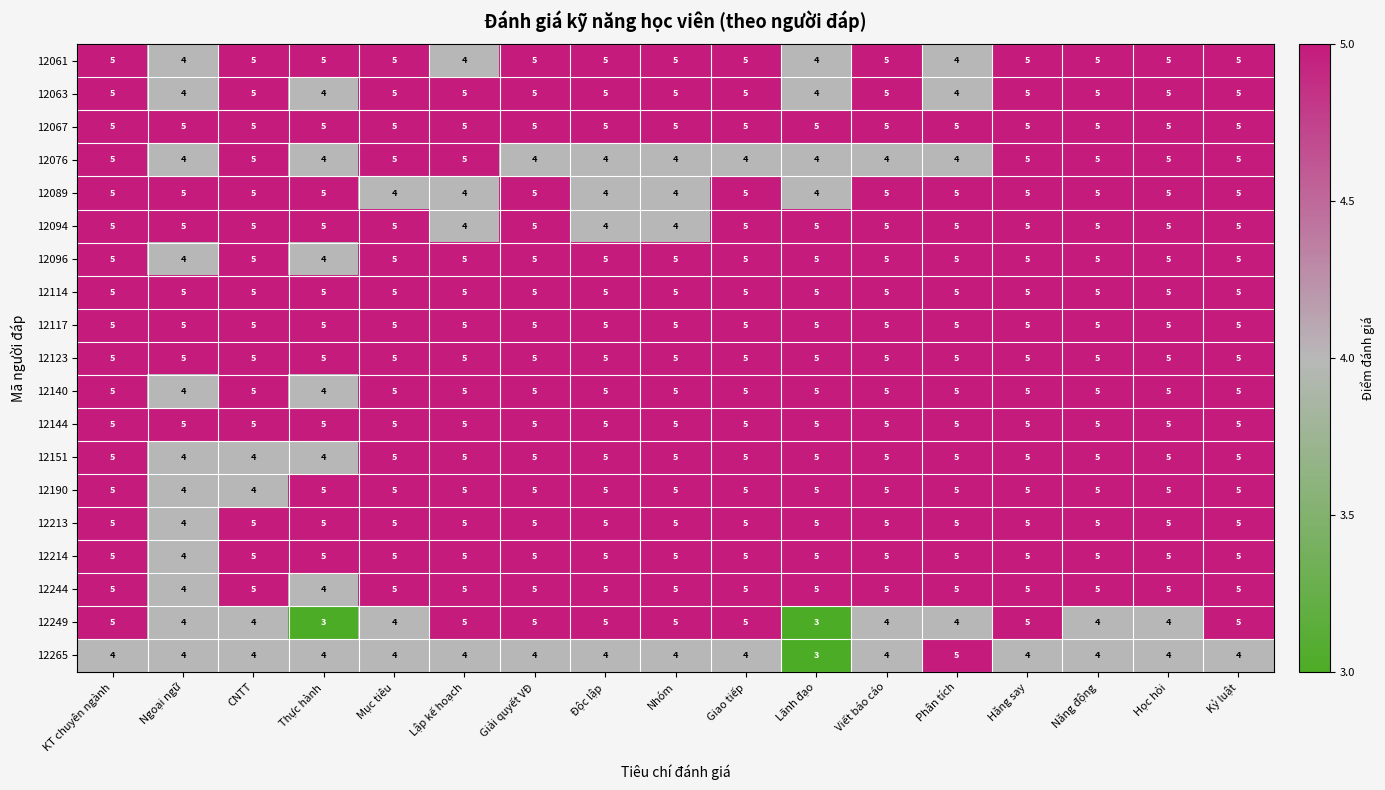

Is the value of 12063 at Hăng say greater than the value of 12265 at Kỷ luật?

Yes